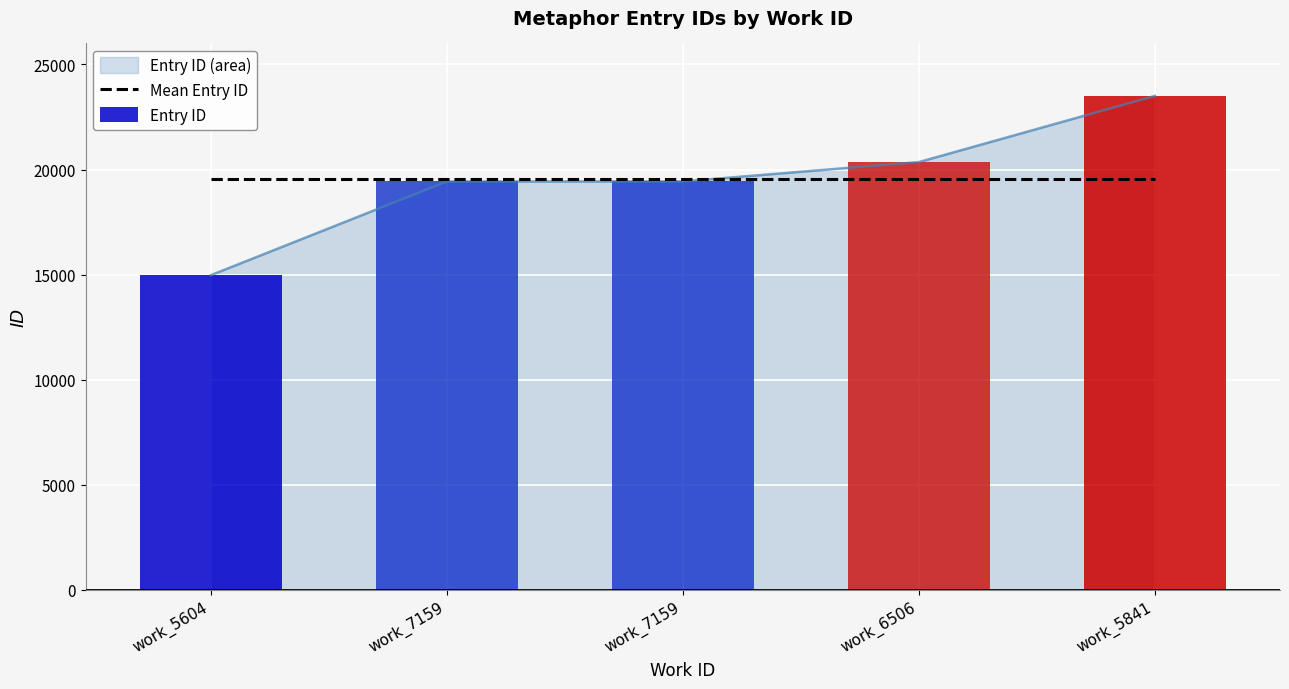

Rank the categories by value from lowest to highest.

work_5604, work_7159, work_7159, work_6506, work_5841